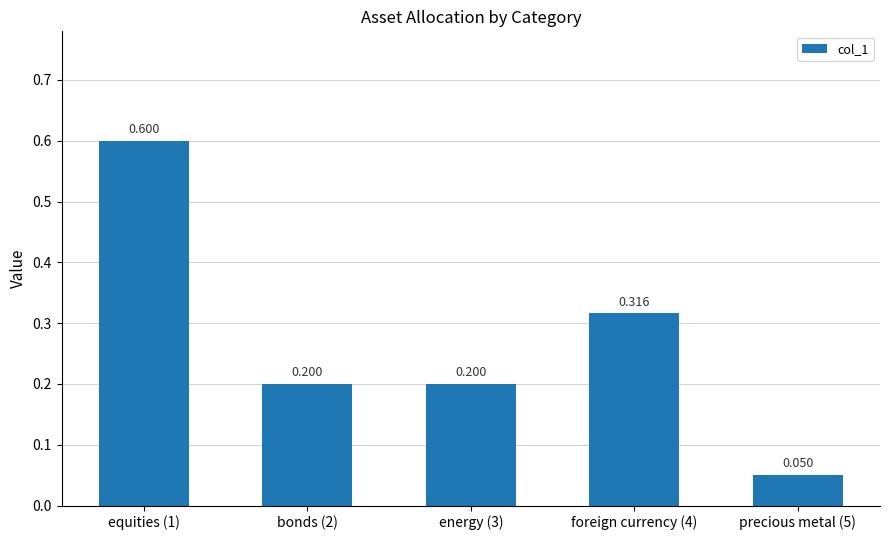

Count the number of categories in the chart.

5